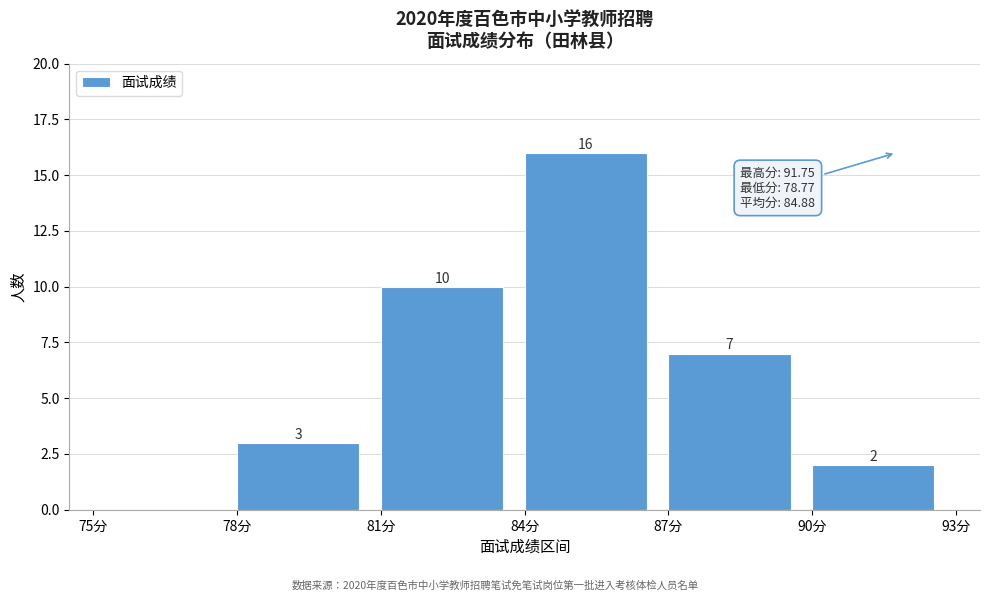

Over which range of the x-axis is the bar tallest?

84 to 87